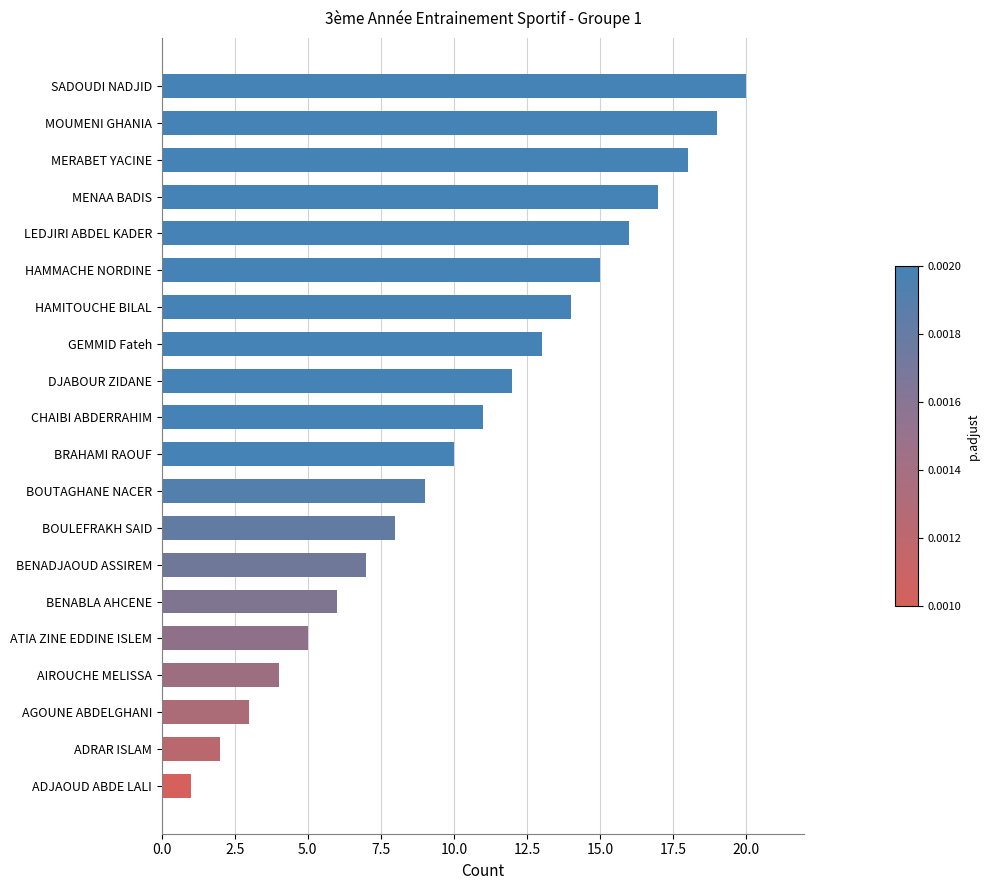

How many bars are there in total?

20